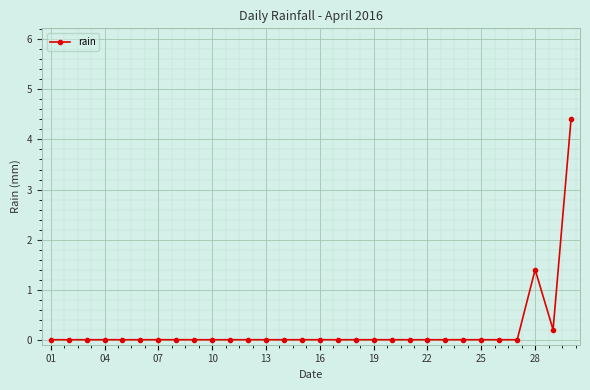

Count the number of categories in the chart.

30